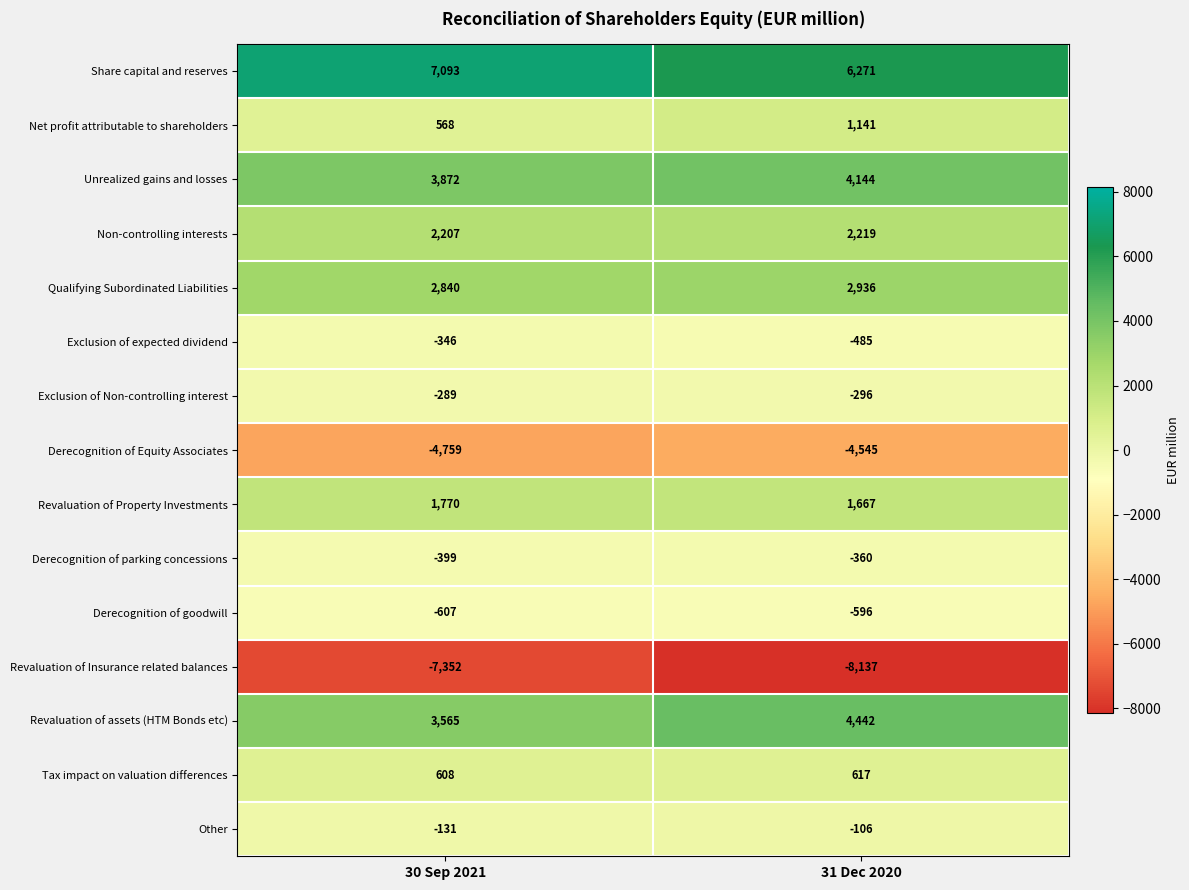

Reading right to left, transcribe all the data shown in this chart.

Share capital and reserves: 31 Dec 2020=6271	30 Sep 2021=7093
Net profit attributable to shareholders: 31 Dec 2020=1141	30 Sep 2021=568
Unrealized gains and losses: 31 Dec 2020=4144	30 Sep 2021=3872
Non-controlling interests: 31 Dec 2020=2219	30 Sep 2021=2207
Qualifying Subordinated Liabilities: 31 Dec 2020=2936	30 Sep 2021=2840
Exclusion of expected dividend: 31 Dec 2020=-485	30 Sep 2021=-346
Exclusion of Non-controlling interest: 31 Dec 2020=-296	30 Sep 2021=-289
Derecognition of Equity Associates: 31 Dec 2020=-4545	30 Sep 2021=-4759
Revaluation of Property Investments: 31 Dec 2020=1667	30 Sep 2021=1770
Derecognition of parking concessions: 31 Dec 2020=-360	30 Sep 2021=-399
Derecognition of goodwill: 31 Dec 2020=-596	30 Sep 2021=-607
Revaluation of Insurance related balances: 31 Dec 2020=-8137	30 Sep 2021=-7352
Revaluation of assets (HTM Bonds etc): 31 Dec 2020=4442	30 Sep 2021=3565
Tax impact on valuation differences: 31 Dec 2020=617	30 Sep 2021=608
Other: 31 Dec 2020=-106	30 Sep 2021=-131